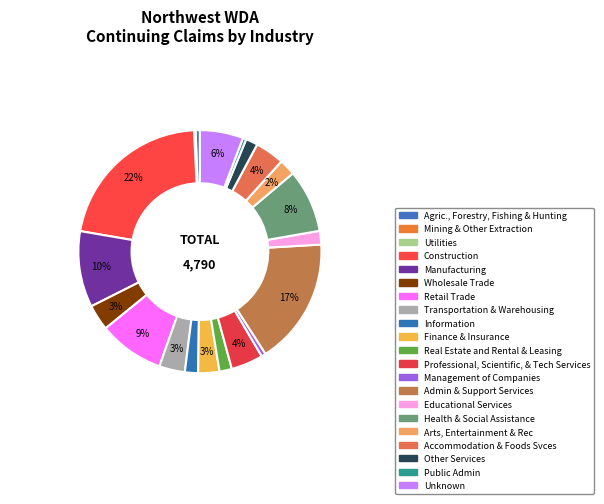

How many slices are in this pie chart?

21